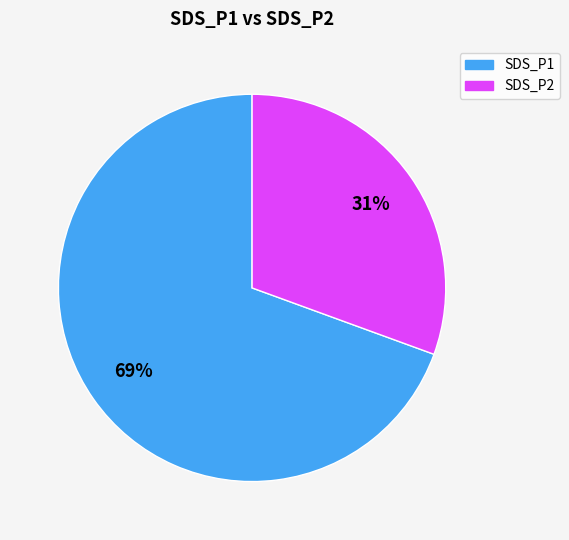

Which category has the smallest portion of the pie?

SDS_P2